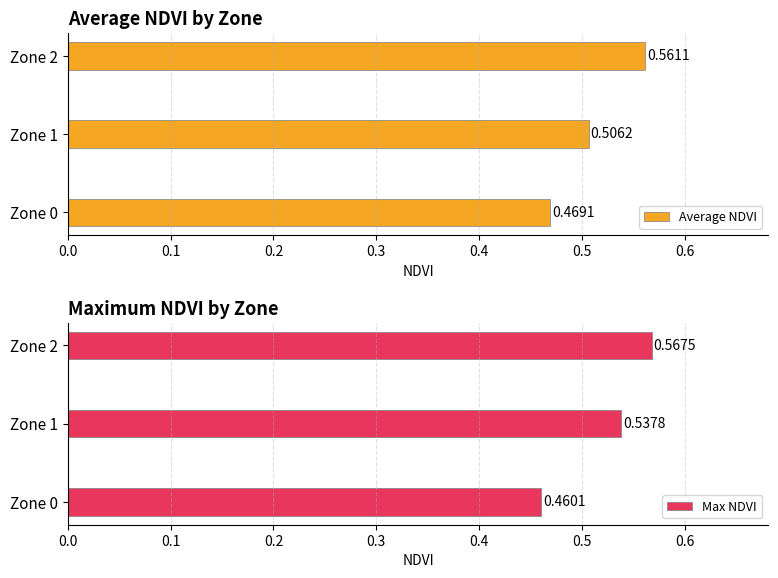

What is the value of the Max NDVI bar at the 1st from the left?

0.5